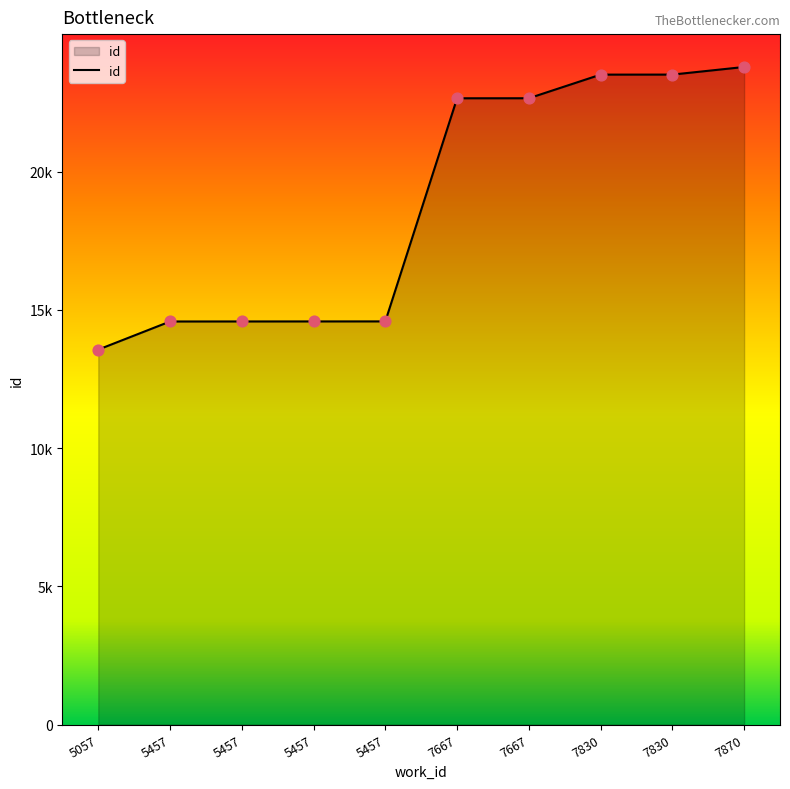

What is the ratio of the value at 5457 to the value at 7667?

0.6